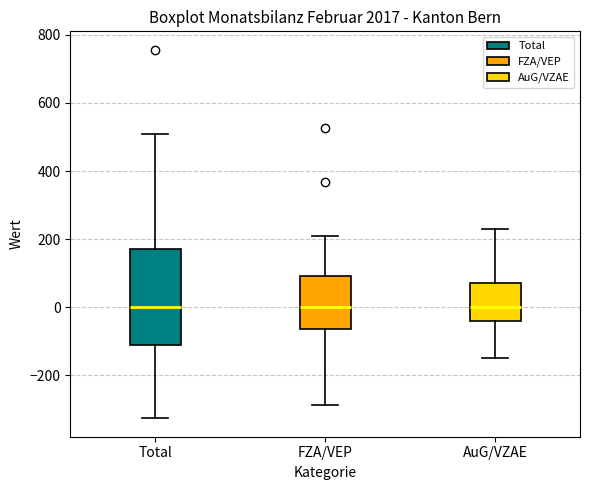

Reading left to right, read every box against the y-axis: the position of its median line, the range the box covers, and the ends of its whiskers. The values are not printed on the chart, so give them approximately, as read against the axis.

Total: median 0, box -100 to 180, whiskers -320 to 500
FZA/VEP: median 0, box -60 to 100, whiskers -280 to 200
AuG/VZAE: median 0, box -40 to 80, whiskers -140 to 240